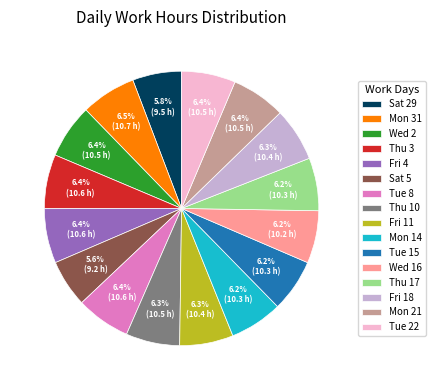

True or false: Fri 4 accounts for 21% of the total.

False